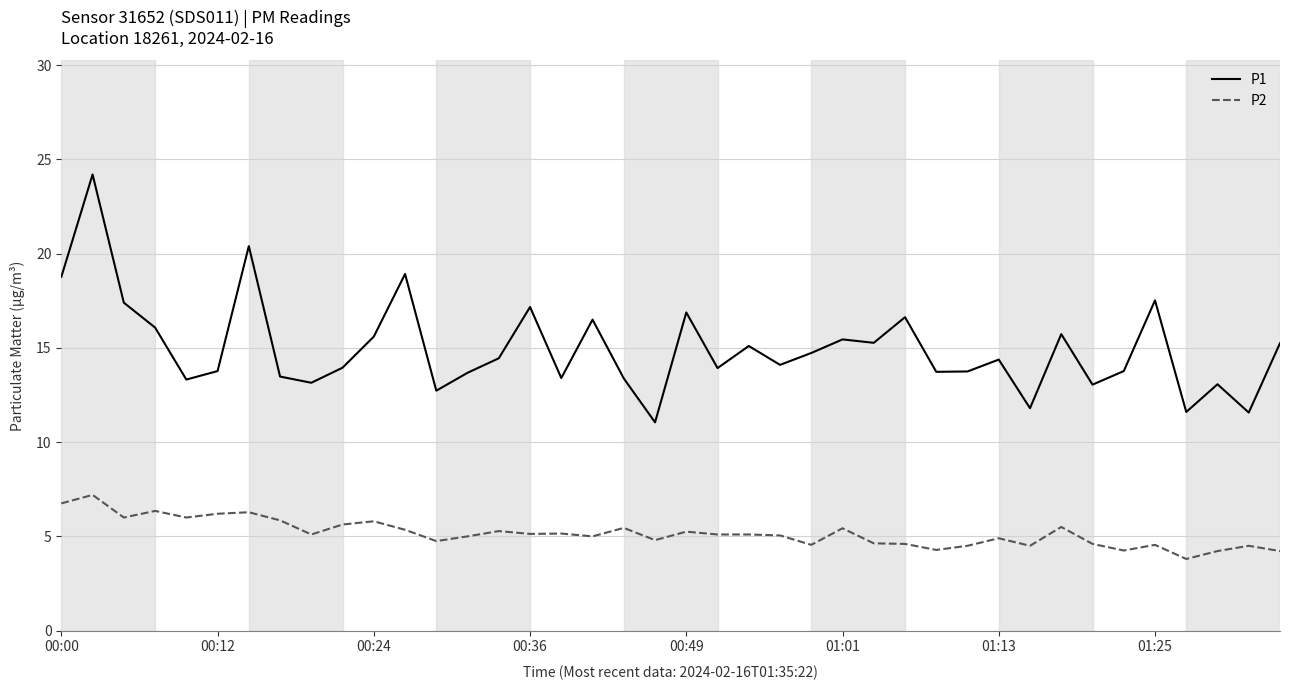

Rank the series by their maximum value, from lowest to highest.

P2, P1